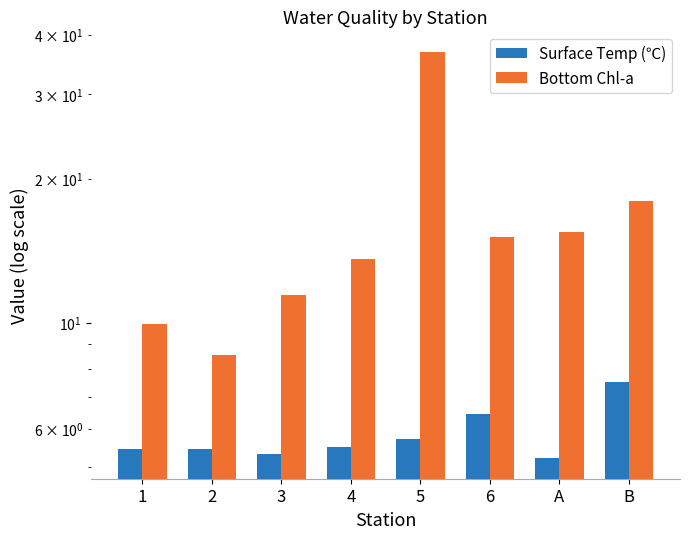

The value of Bottom Chl-a at A is 15.4. True or false?

True